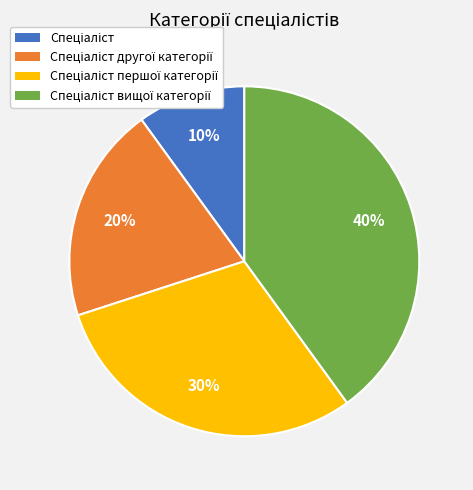

To the nearest percent, what is the difference between the largest and smallest slice percentages?

30%